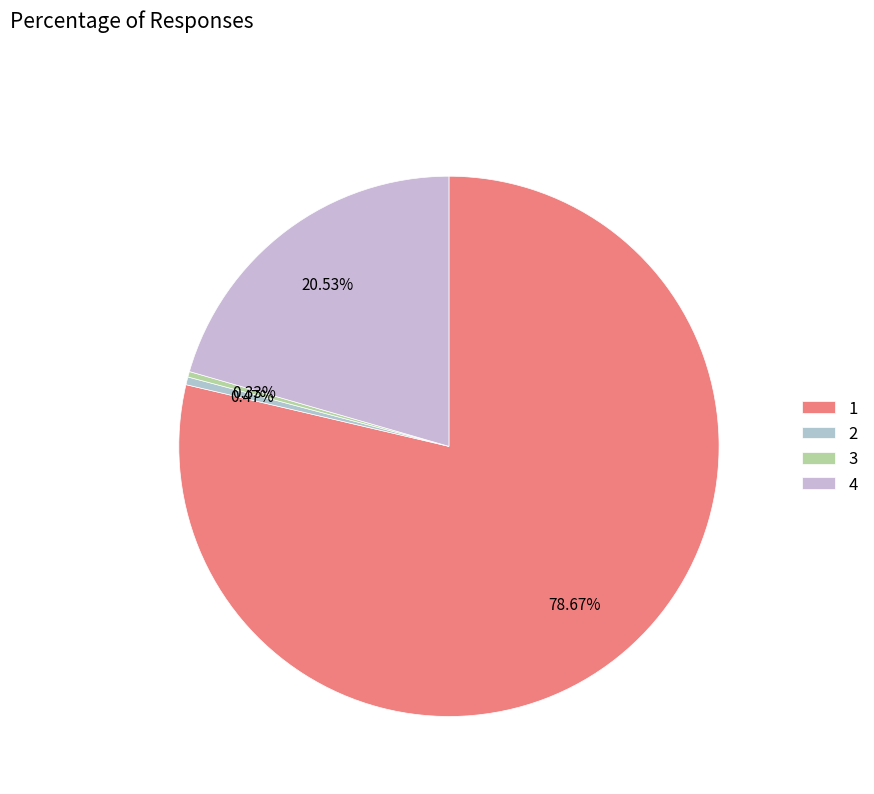

To the nearest percent, what is the average slice percentage?

25%